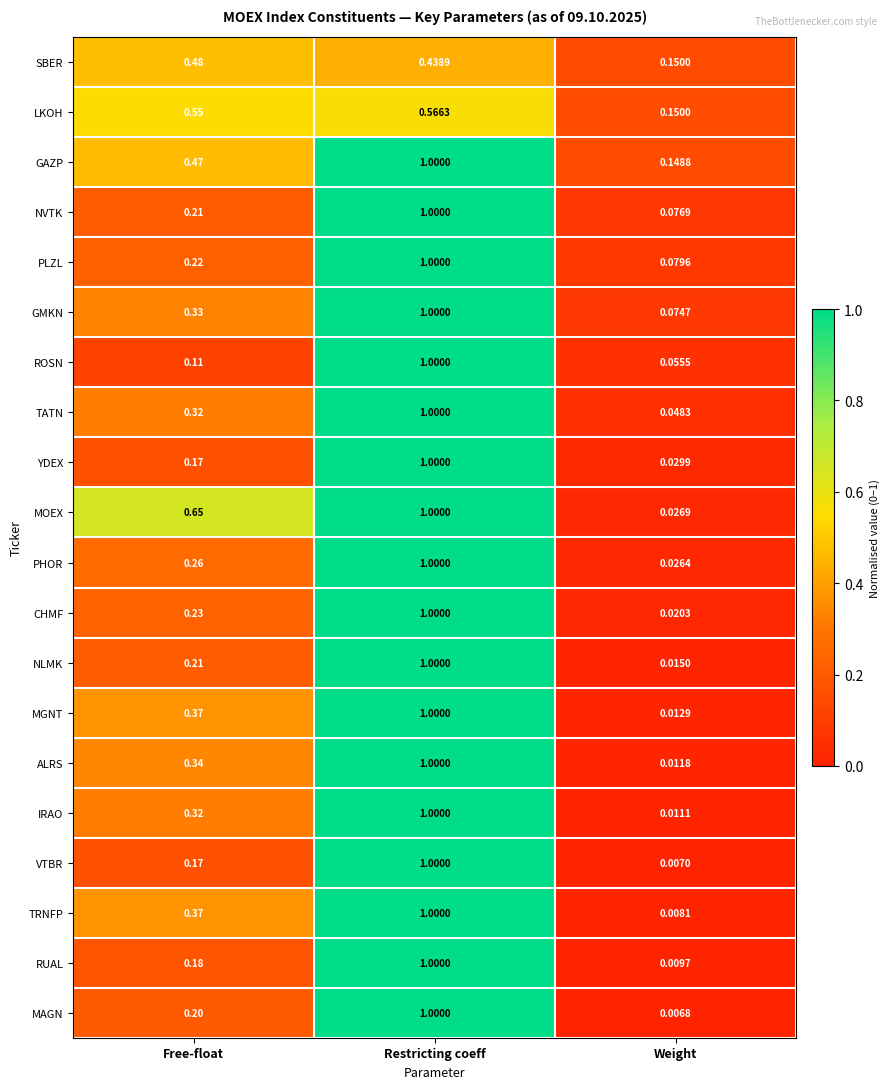

Which series has the largest total across all categories?

MOEX